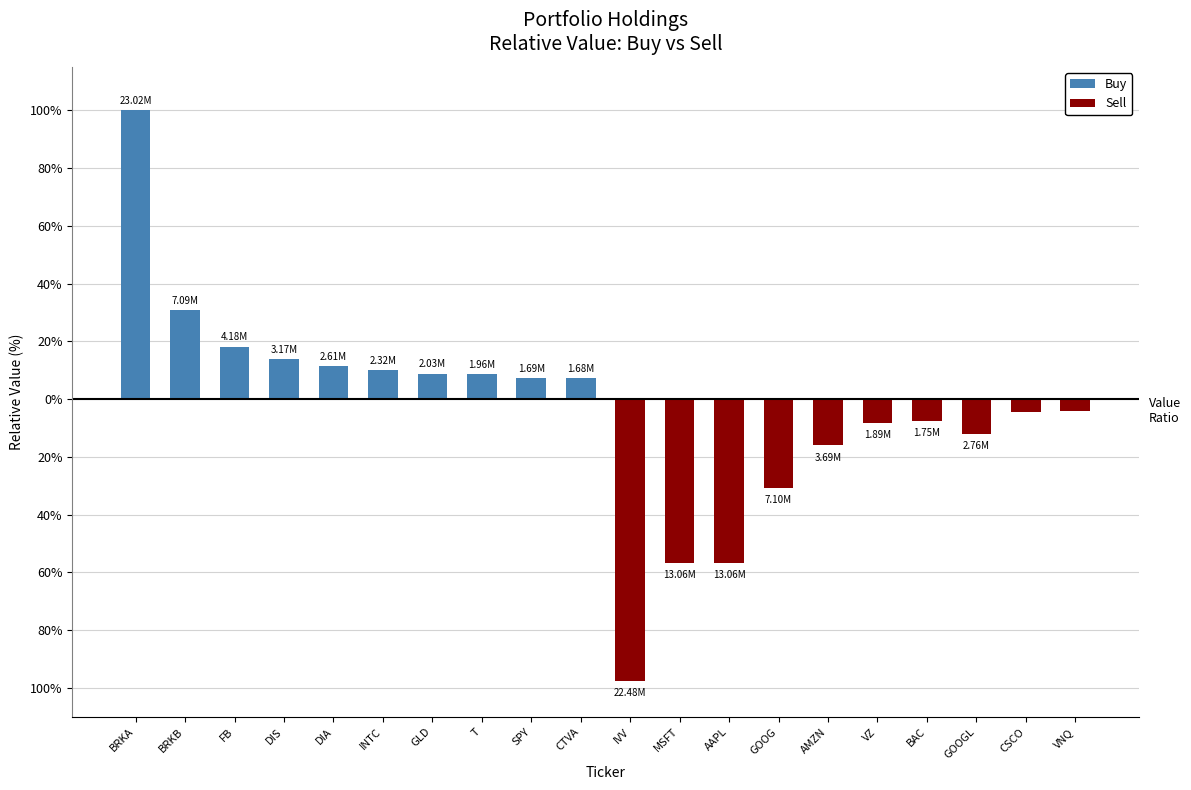

Which series has the largest total across all categories?

Buy